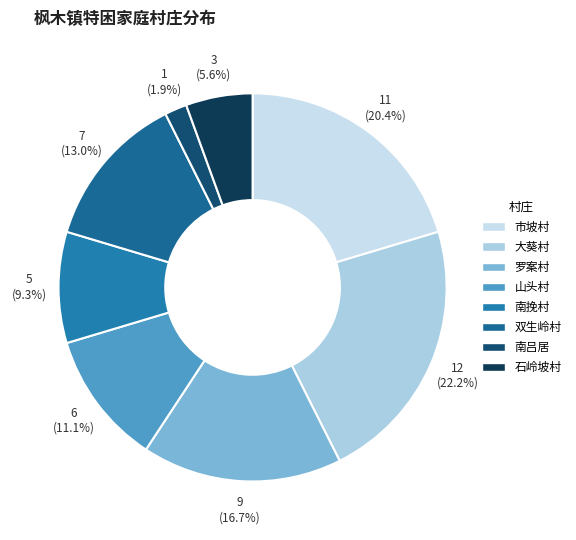

To the nearest percent, what is the average slice percentage?

12%